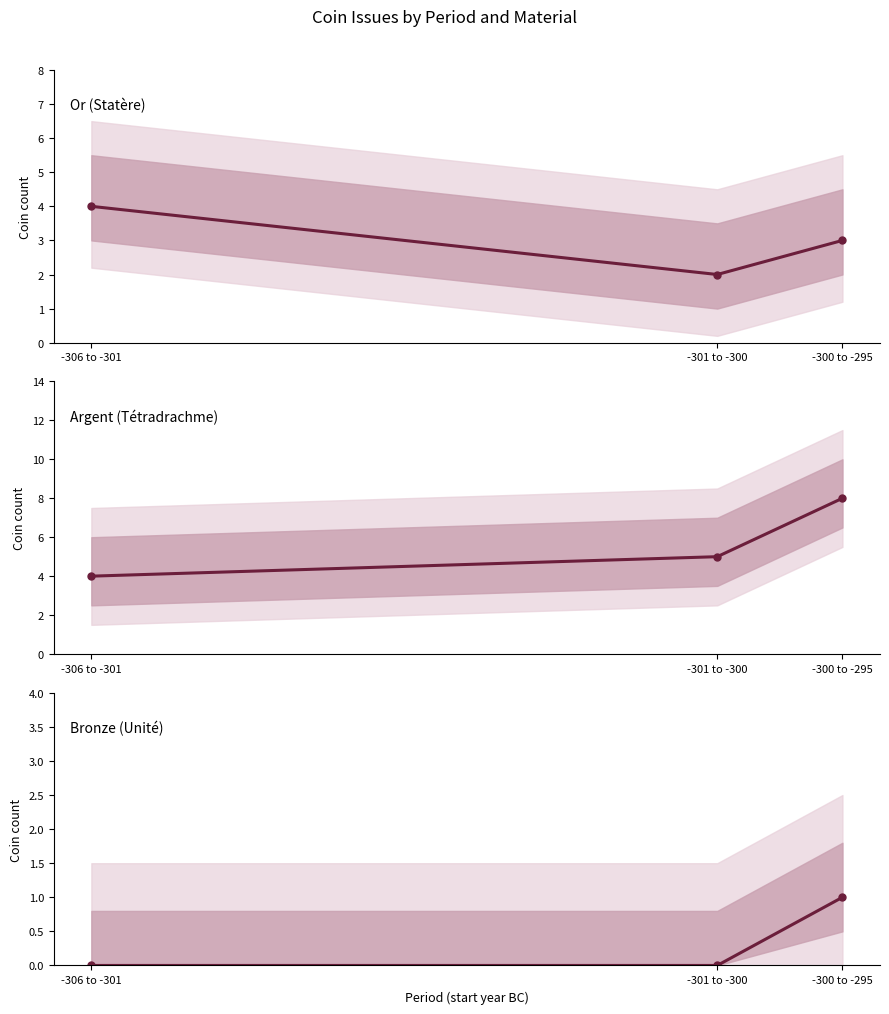

Which series has the largest total across all categories?

Argent (Tétradrachme)